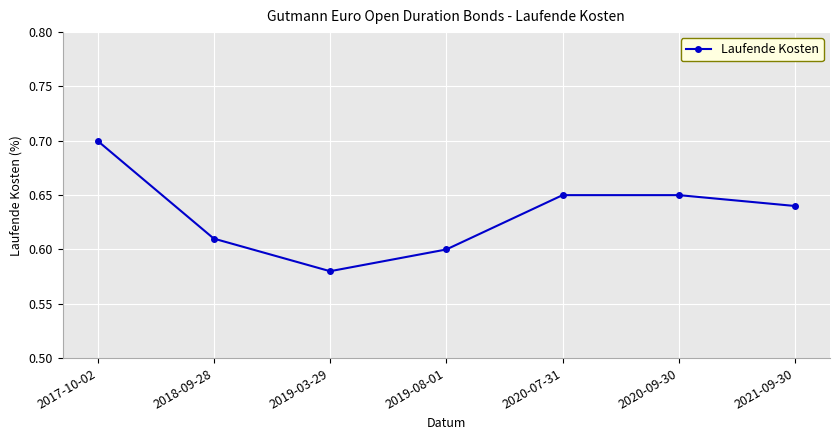

At which label is the value closest to 0?

2019-03-29